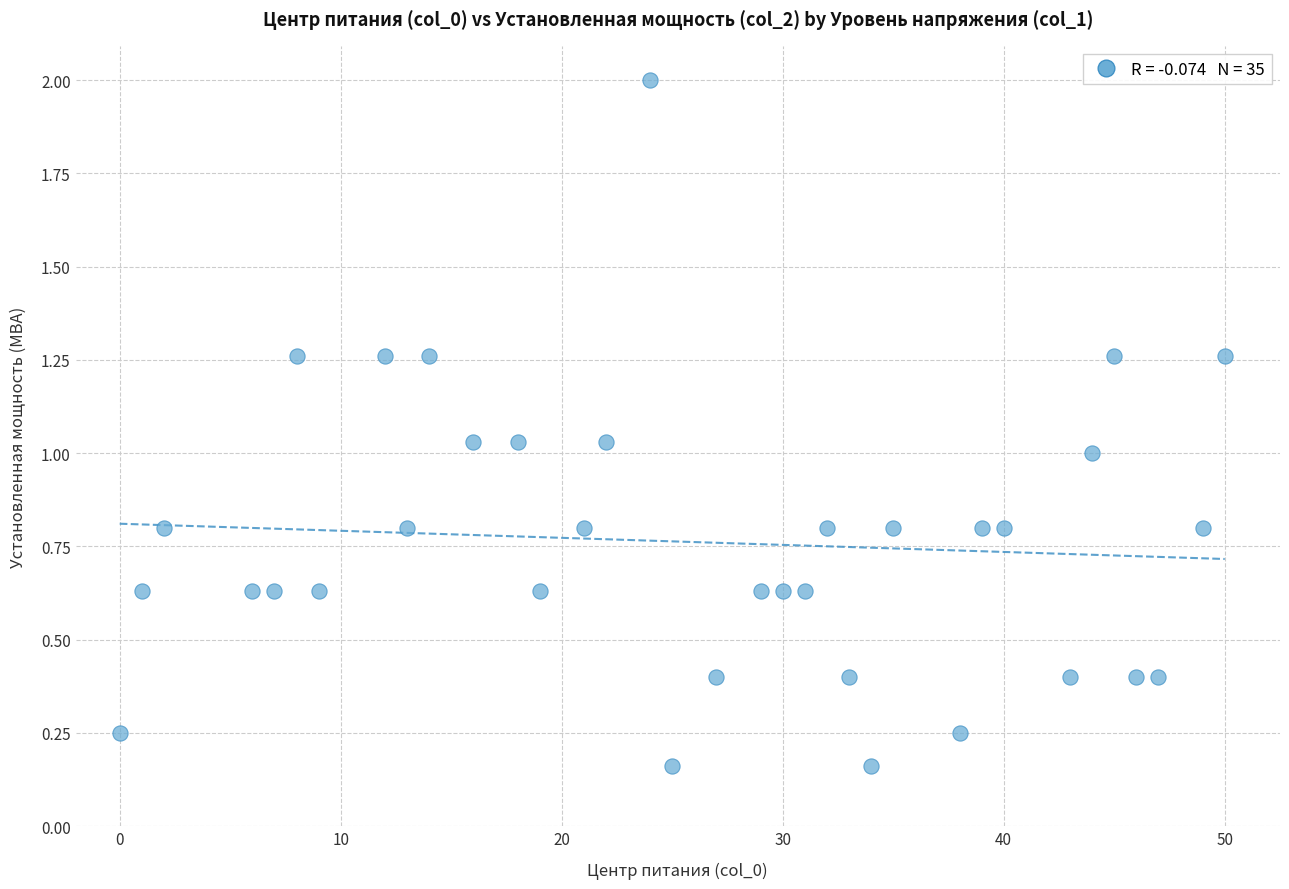

What is the range of X values (max minus min)?

50.0